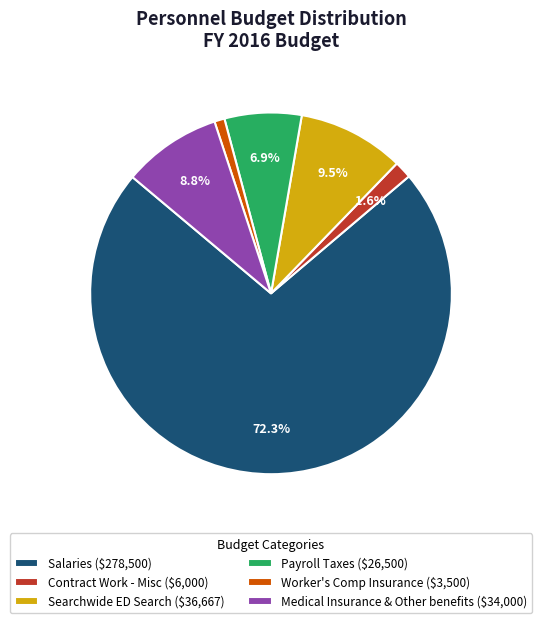

Is there any slice that represents more than half of the pie?

Yes